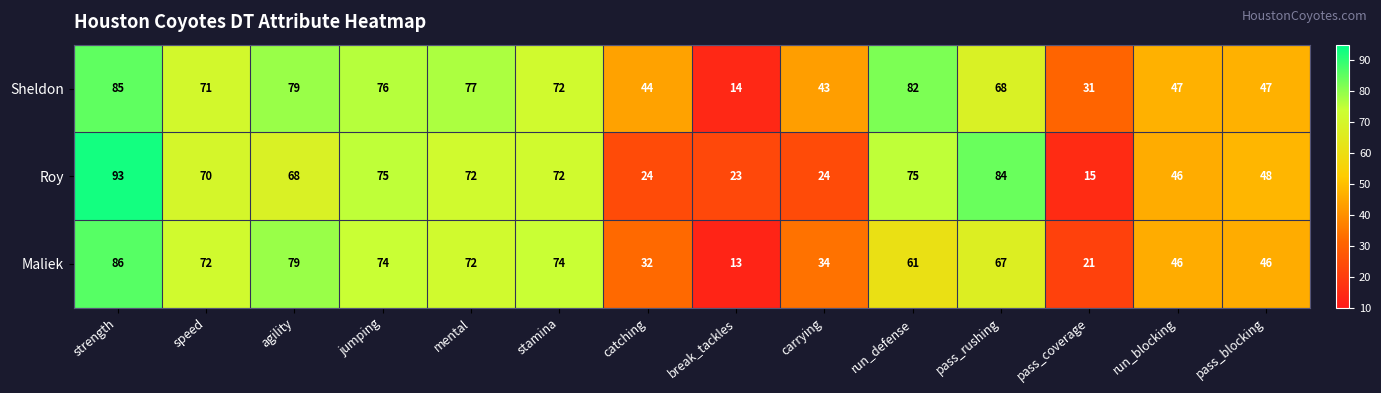

Where does the Sheldon series first go above 71?

strength